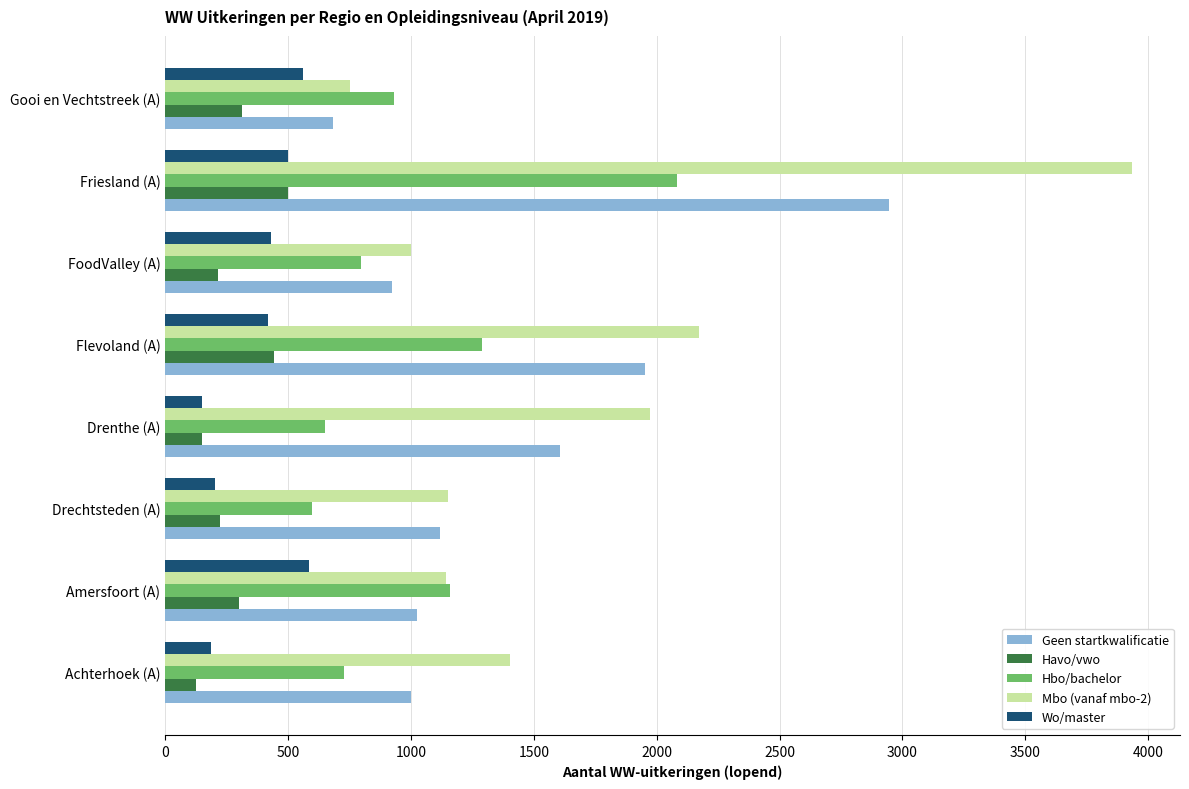

Is it true that Havo/vwo equals 300 at Amersfoort (A)?

True